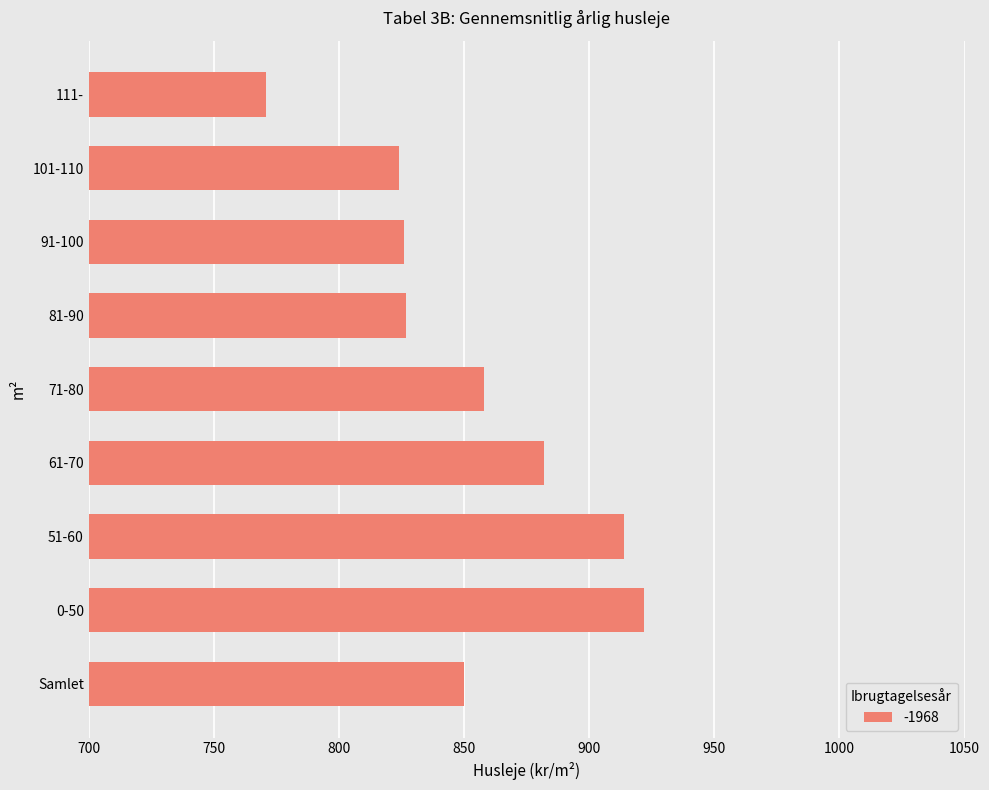

What is the sum of the values at 0-50 and 91-100?

1748